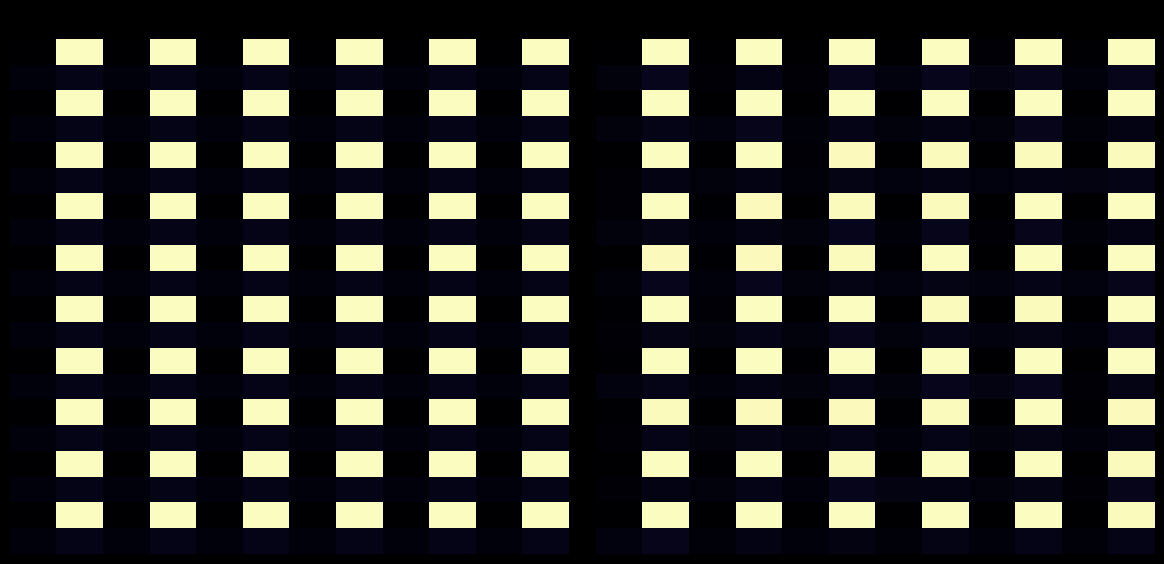

How many data points does each series have?

12